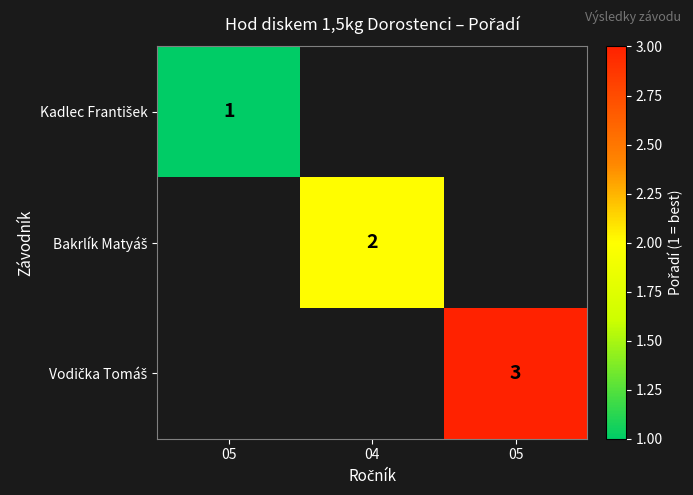

Is the value of Bakrlík Matyáš at 05 greater than the value of Kadlec František at 05?

No